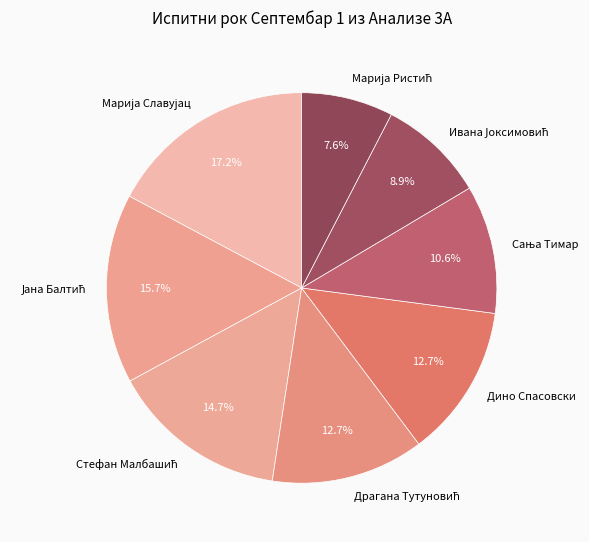

Count the number of slices in the pie.

8